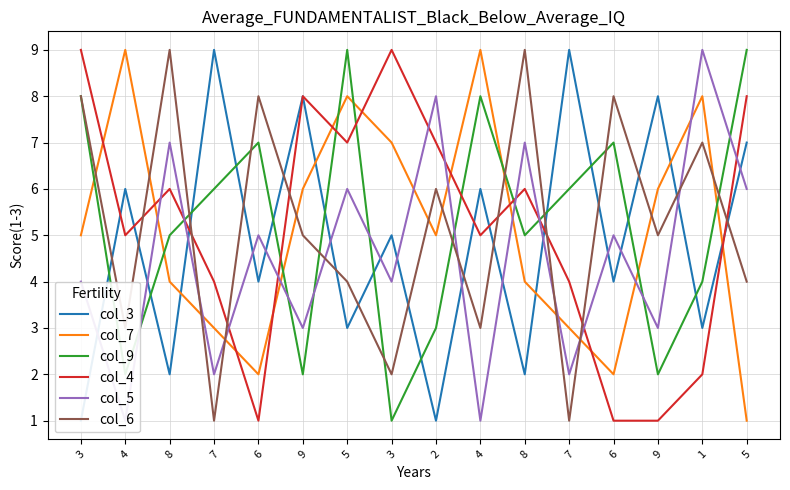

What is the value of the col_5 point at the 11th from the left?

7